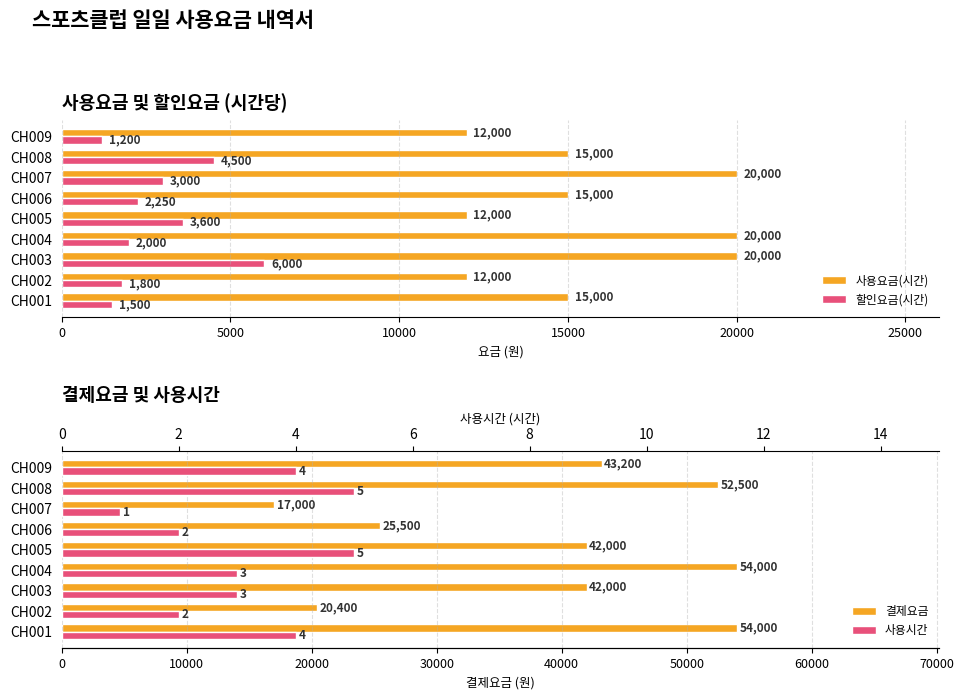

What is the minimum value shown in the chart?

1